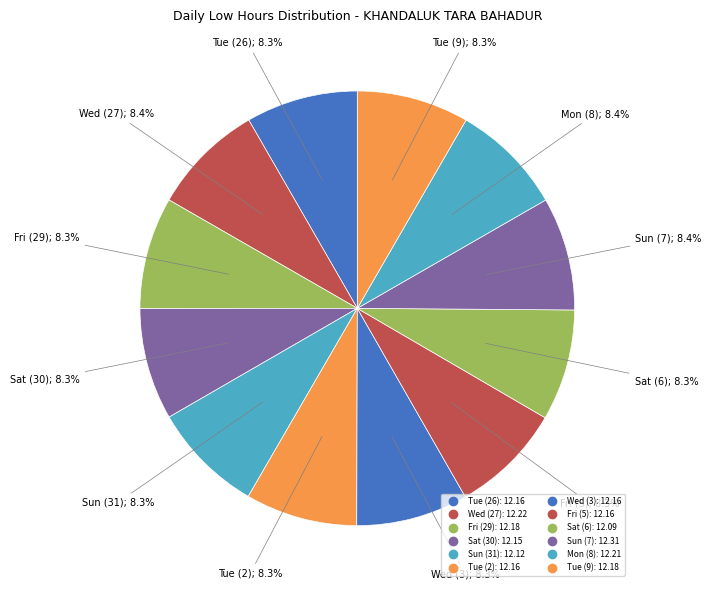

How much of the chart is everything except Sun (7)?

91.6%